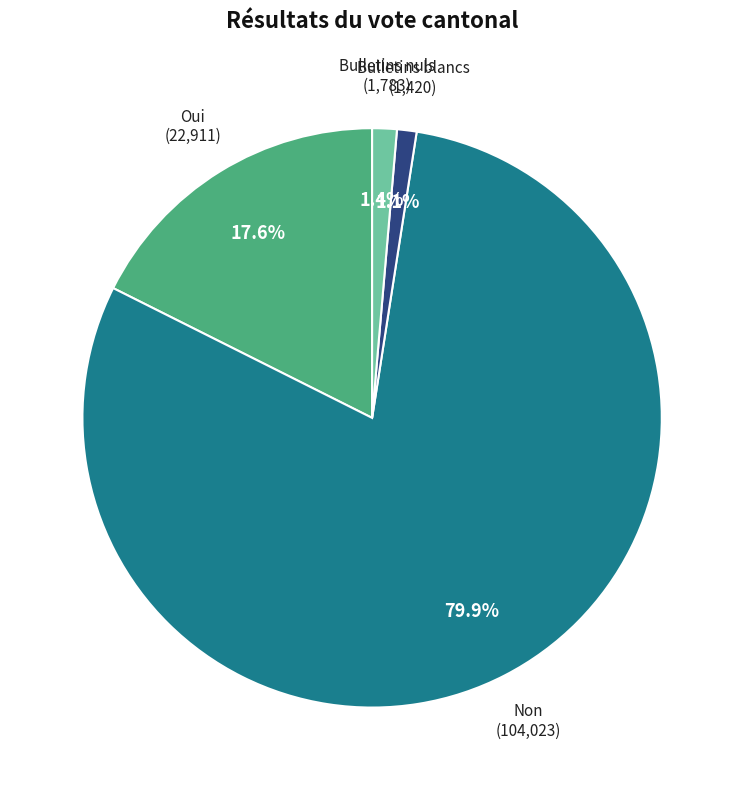

Does any single category account for the majority?

Yes